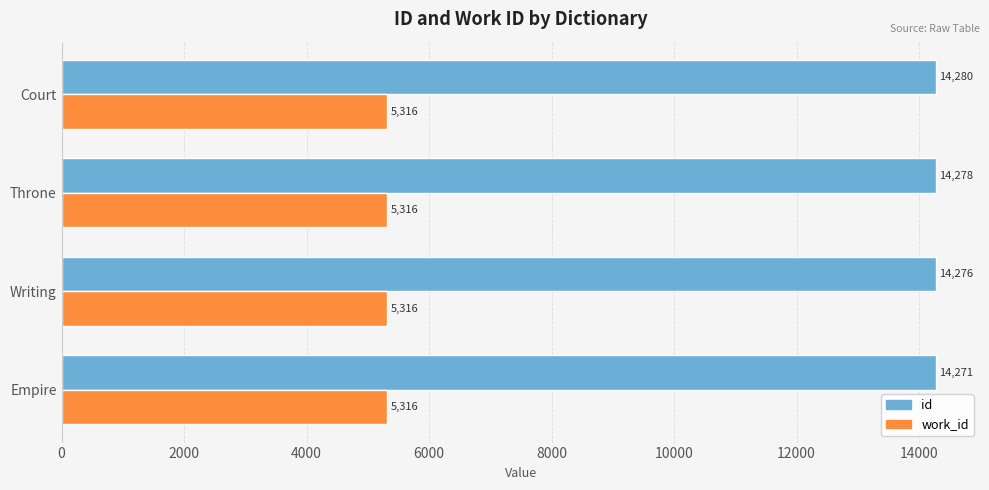

How many id values are between 14276 and 14280?

3